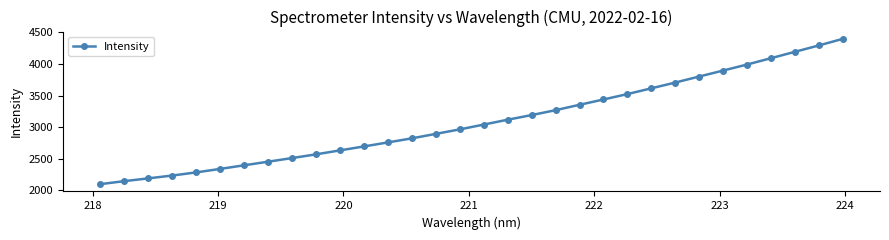

What is the sum of all values?

98903.9